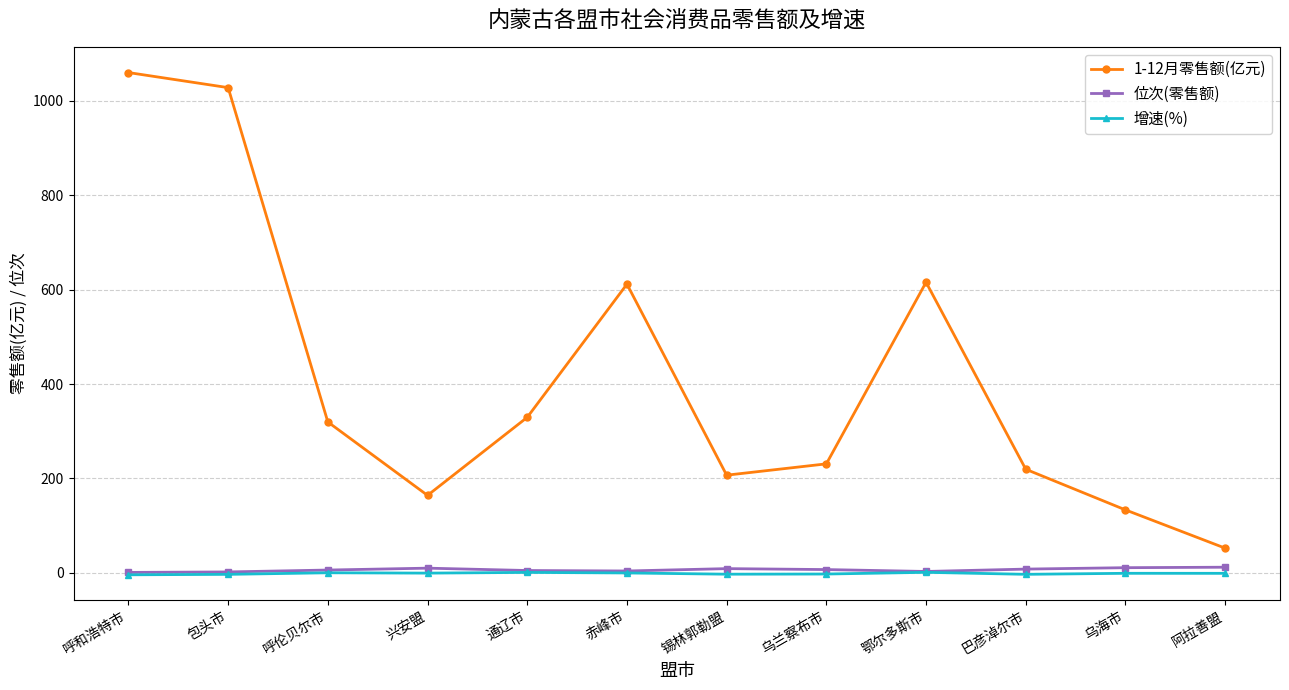

What is the difference between the highest and lowest values at 鄂尔多斯市?

614.4